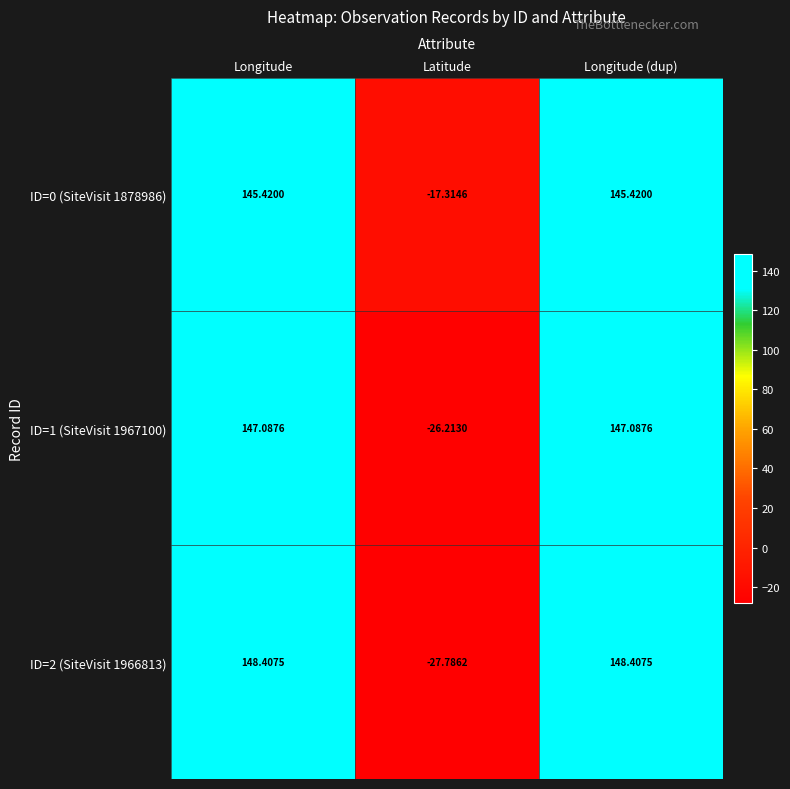

Rank the series by their maximum value, from highest to lowest.

ID=2 (SiteVisit 1966813), ID=1 (SiteVisit 1967100), ID=0 (SiteVisit 1878986)